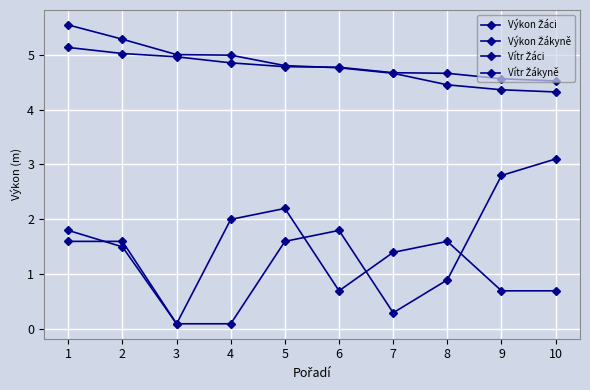

Reading left to right, what are all the values shown in this chart?

Výkon Žáci: 1=5.5	2=5.3	3=5.0	4=5.0	5=4.8	6=4.8	7=4.7	8=4.5	9=4.4	10=4.3
Výkon Žákyně: 1=5.1	2=5.0	3=5.0	4=4.8	5=4.8	6=4.8	7=4.7	8=4.7	9=4.6	10=4.5
Vítr Žáci: 1=1.6	2=1.6	3=0.1	4=2.0	5=2.2	6=0.7	7=1.4	8=1.6	9=0.7	10=0.7
Vítr Žákyně: 1=1.8	2=1.5	3=0.1	4=0.1	5=1.6	6=1.8	7=0.3	8=0.9	9=2.8	10=3.1